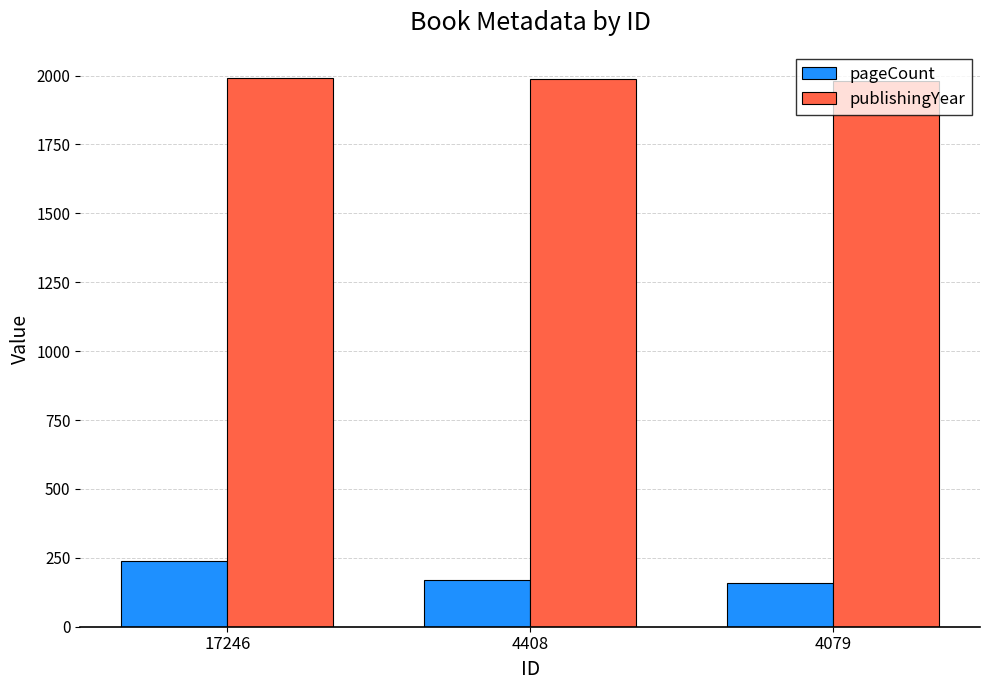

Where does the publishingYear series first go above 1989?

17246